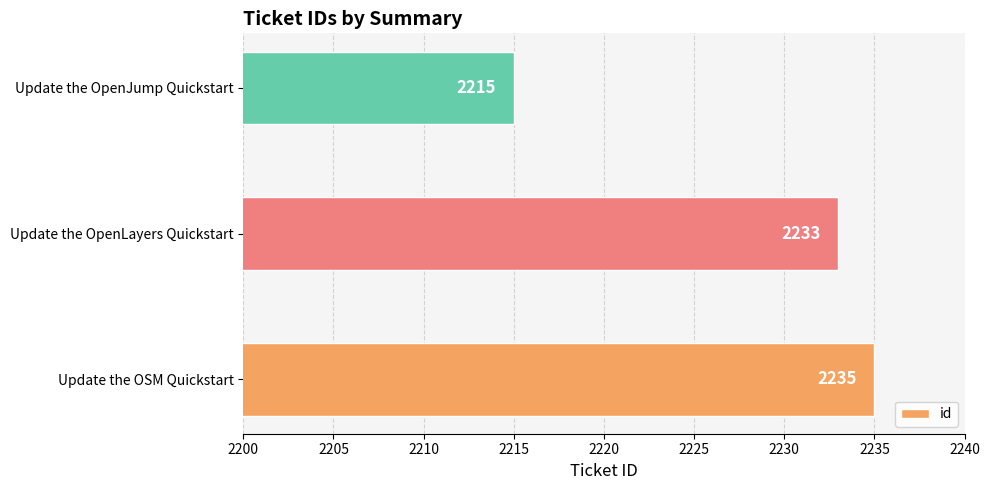

What is the difference between the second highest and minimum values?

18